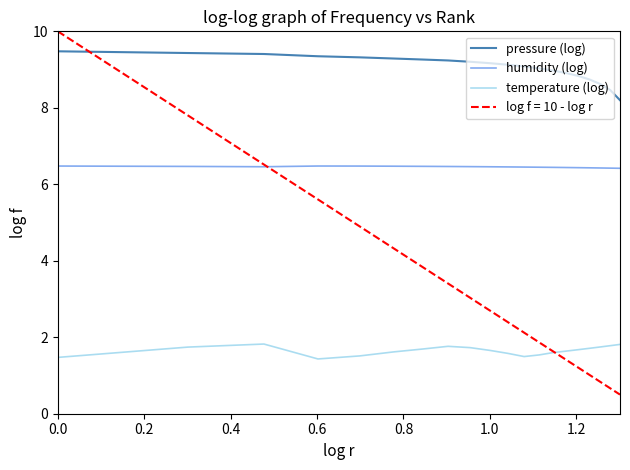

True or false: pressure (log) and temperature (log) cross at least once.

False